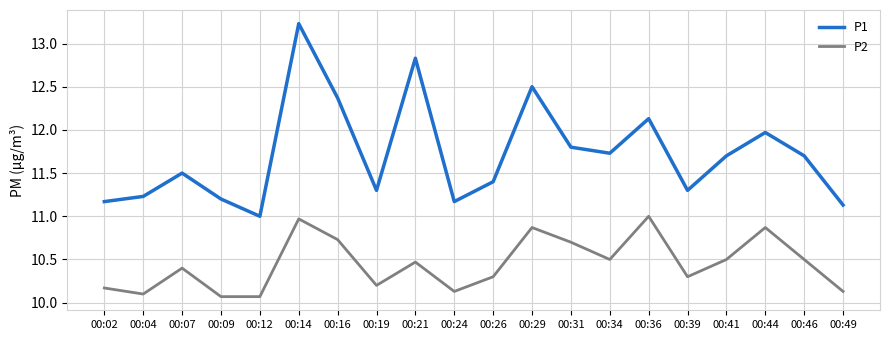

At which label does P1 reach its minimum?

00:12